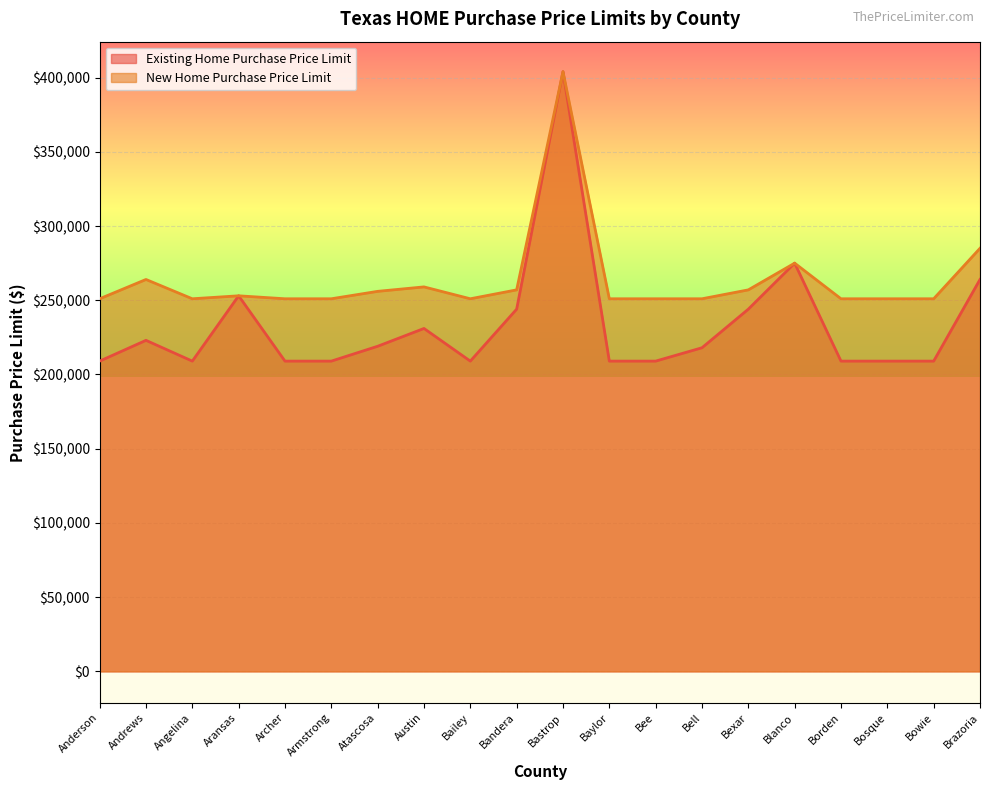

What is the difference between the maximum and second lowest values in the Existing Home Purchase Price Limit series?

195000